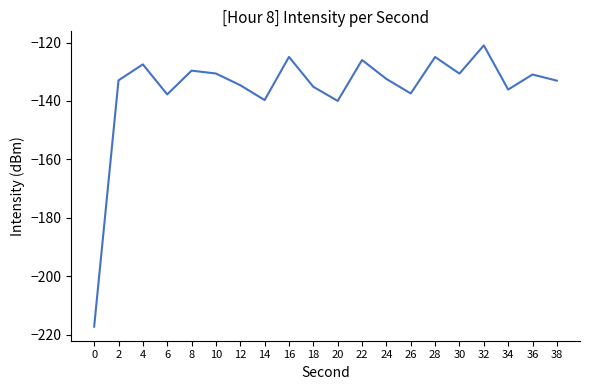

True or false: the data shows -78.4 at 8.

False